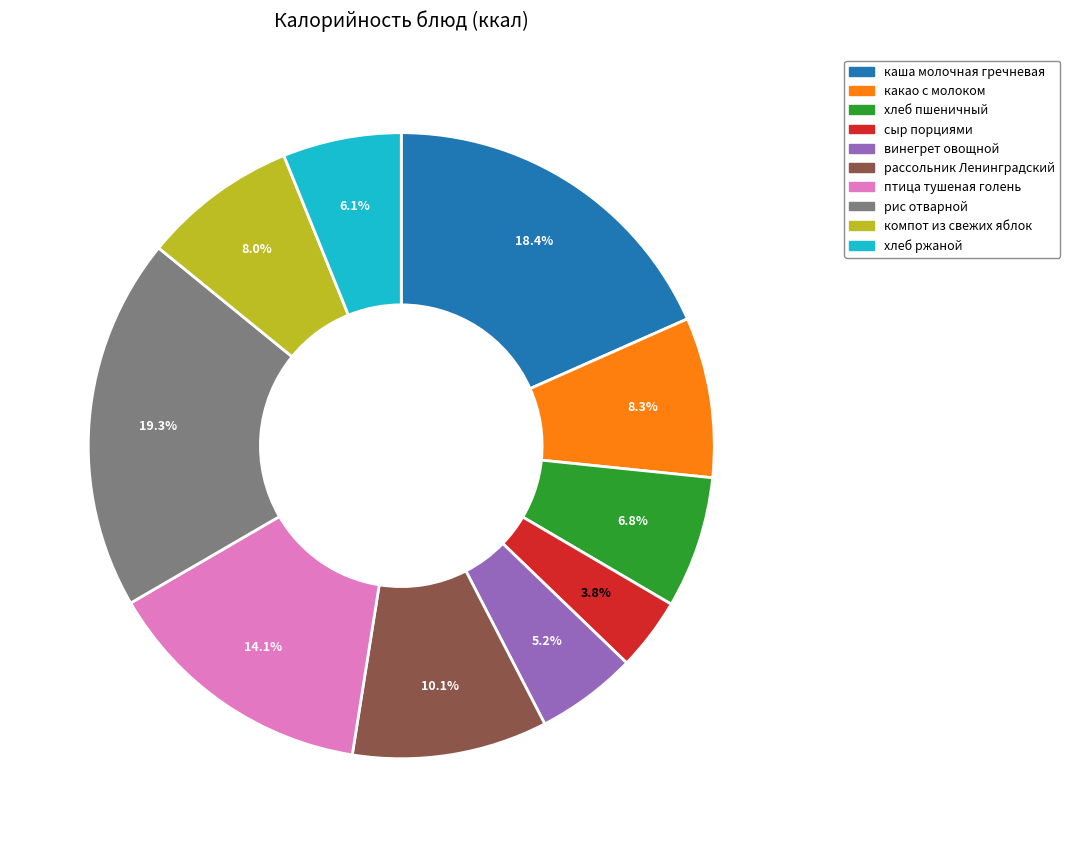

True or false: хлеб пшеничный accounts for 17% of the total.

False